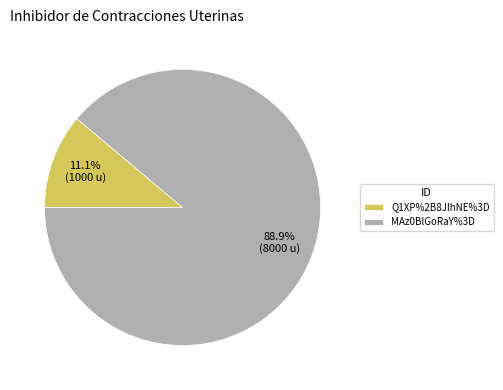

What percentage is the MAz0BlGoRaY%3D slice, to the nearest percent?

89%